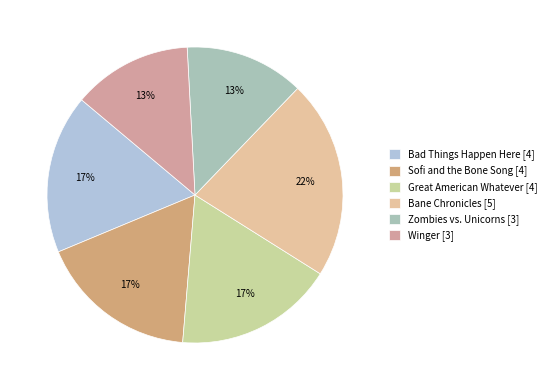

How many slices are in this pie chart?

6